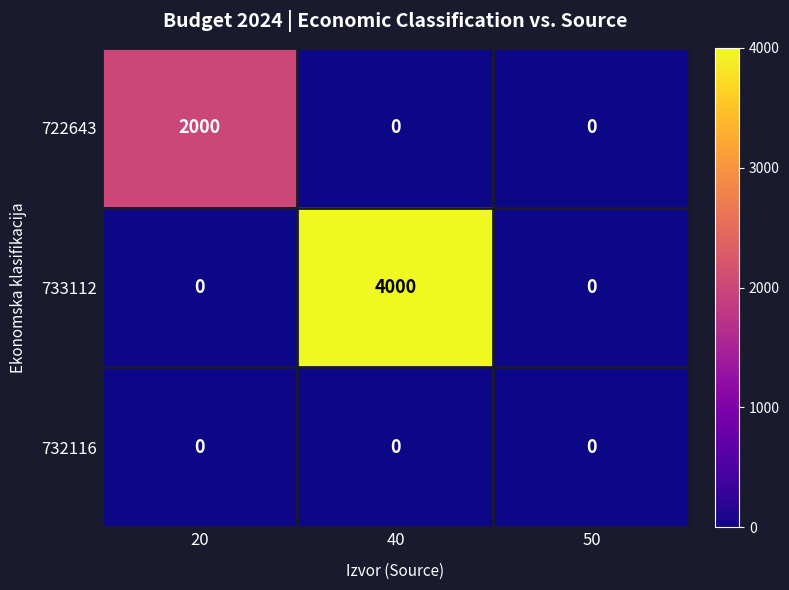

Rank the series by their average value, from lowest to highest.

732116, 722643, 733112